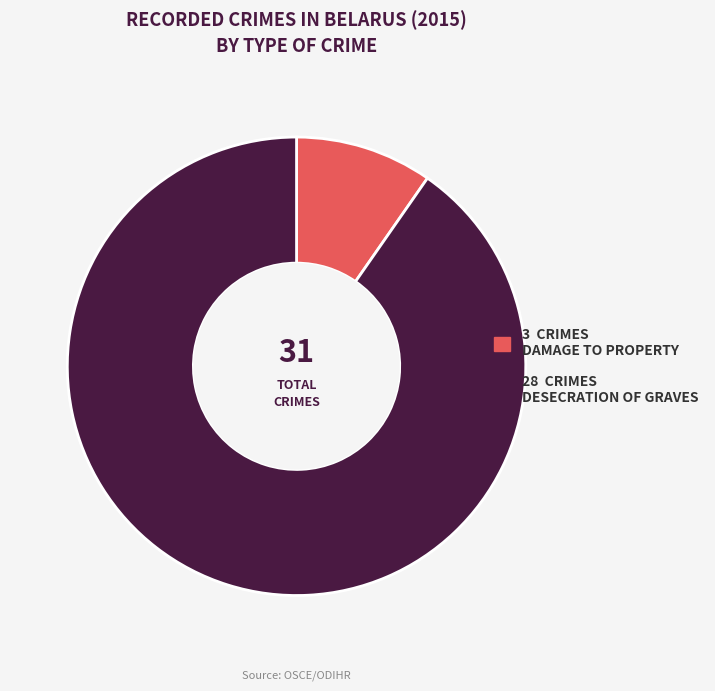

Which has a higher value, 28 CRIMES DESECRATION OF GRAVES or 3 CRIMES DAMAGE TO PROPERTY?

28 CRIMES DESECRATION OF GRAVES